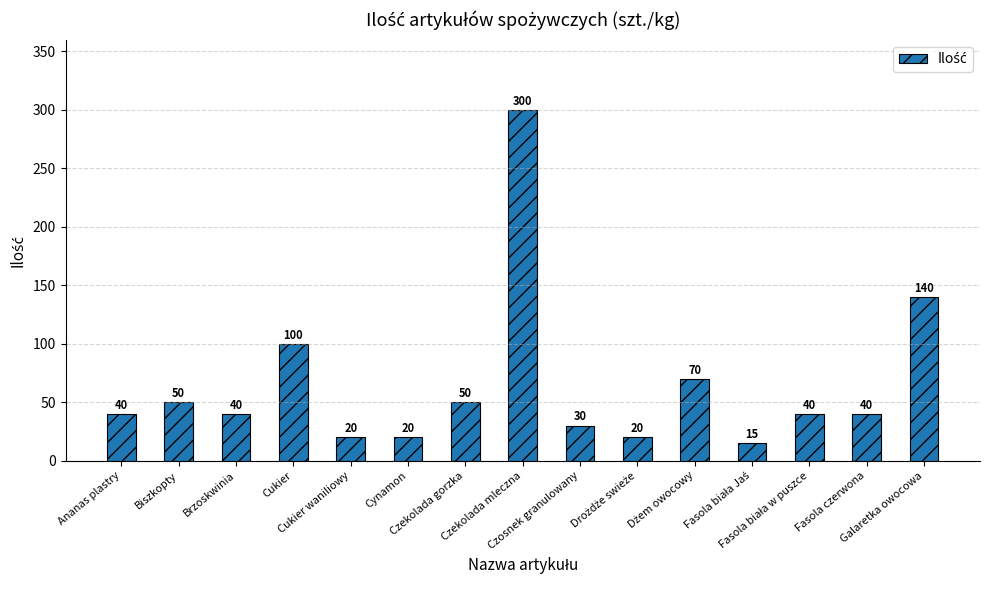

Count the number of categories in the chart.

15